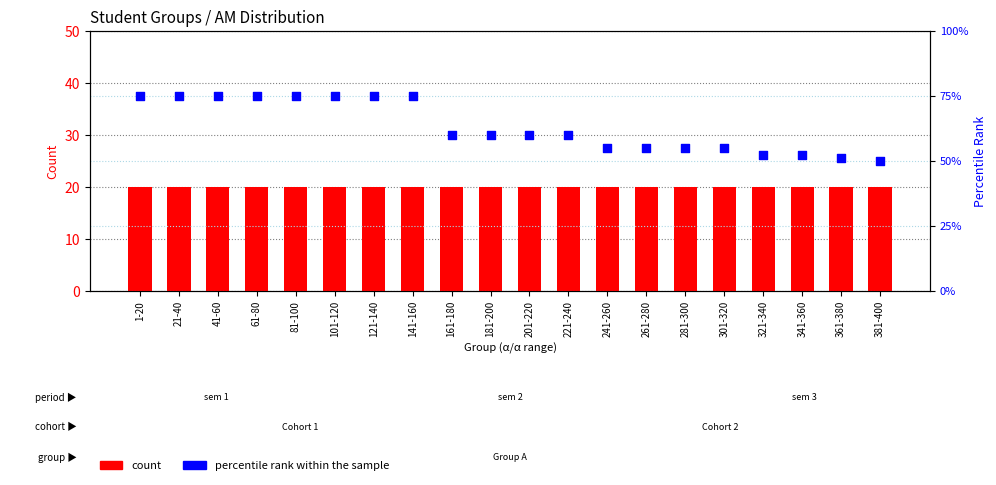

What is the total value across all series at 261-280?

75